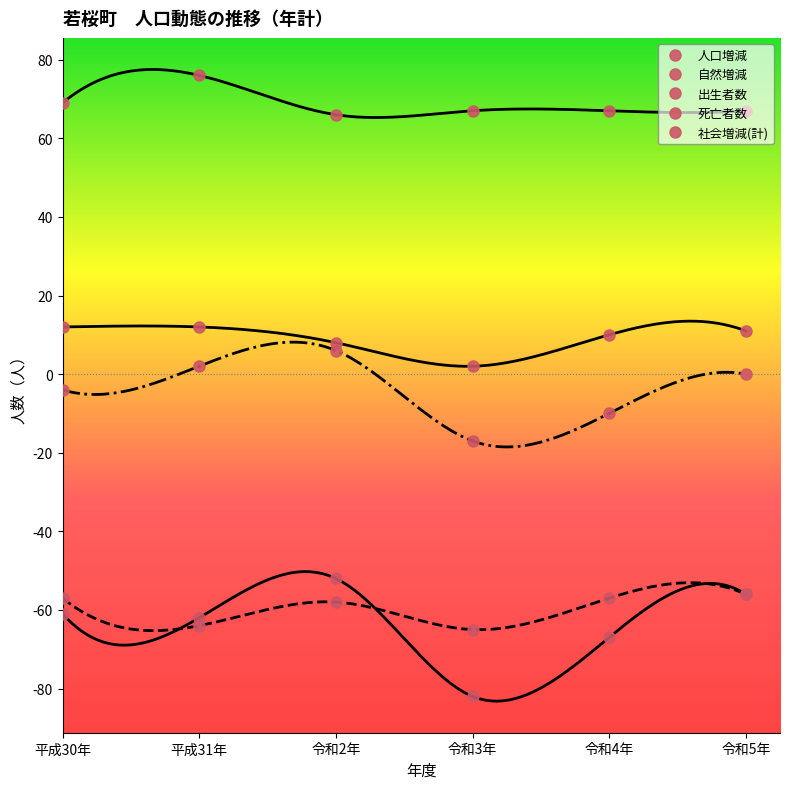

Which series has the largest total across all categories?

死亡者数